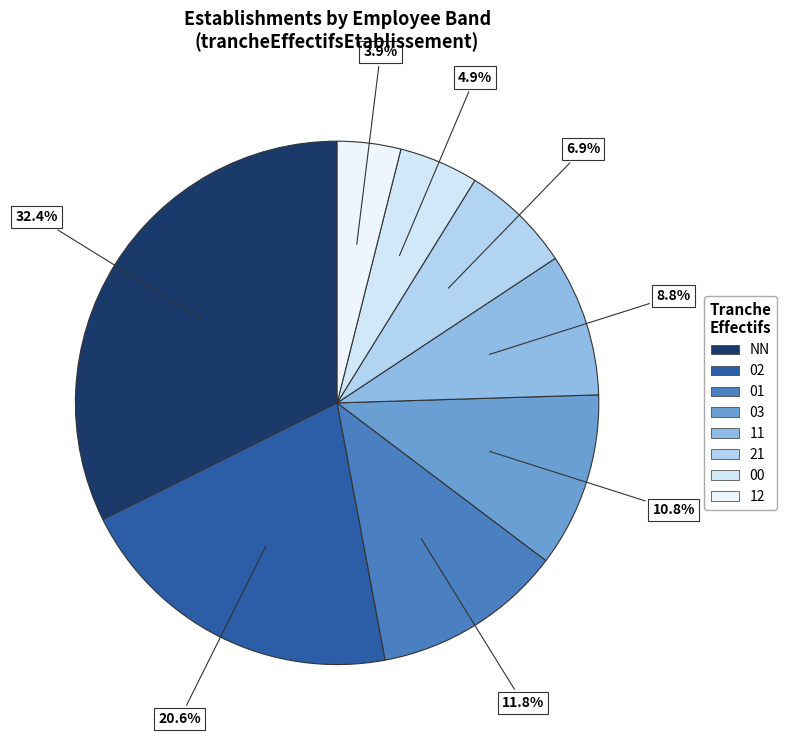

To the nearest percent, what percentage of the pie is 21?

7%